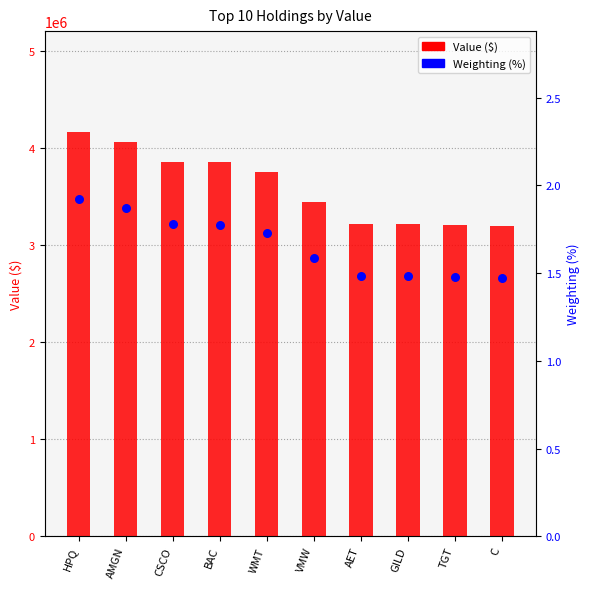

Which series has the largest total across all categories?

Value ($)